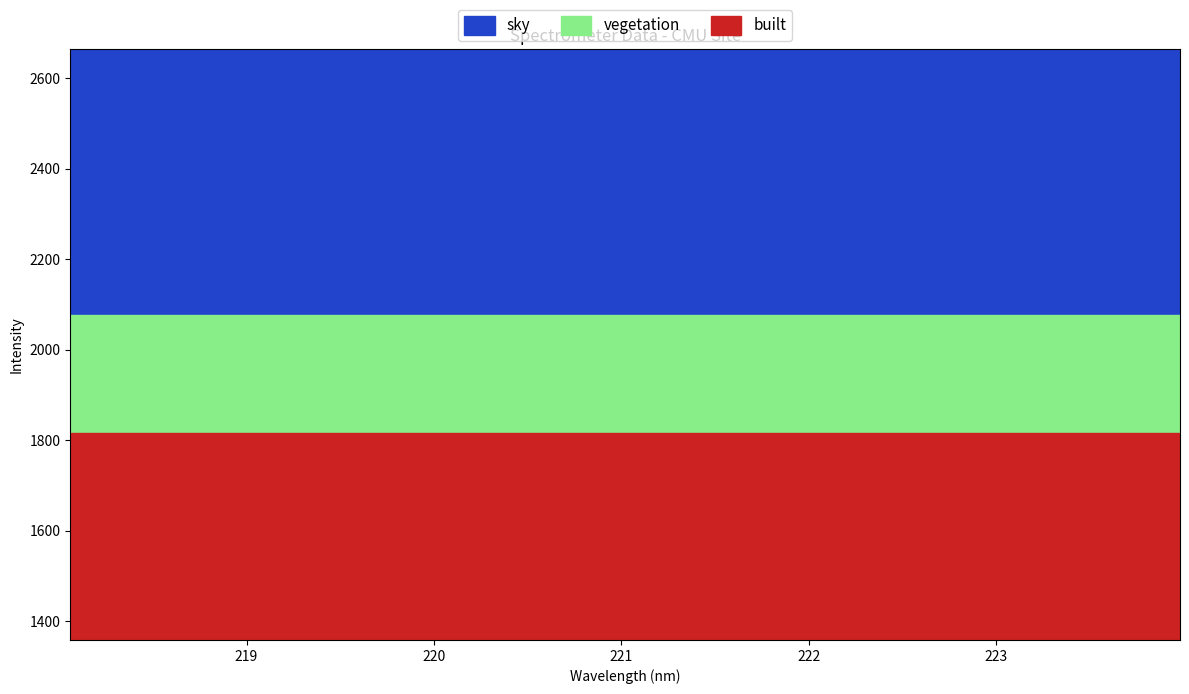

How many lines are shown in the chart?

3